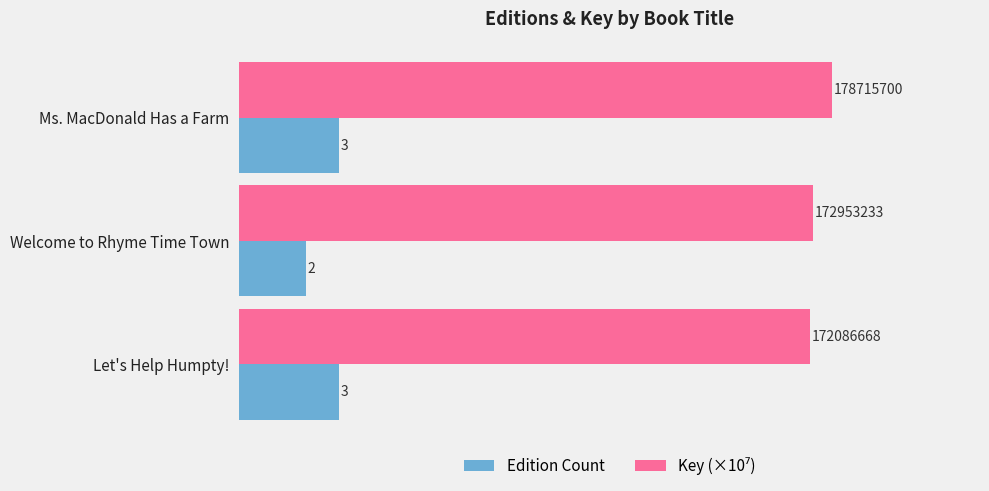

What is the average value of the Edition Count series?

2.7